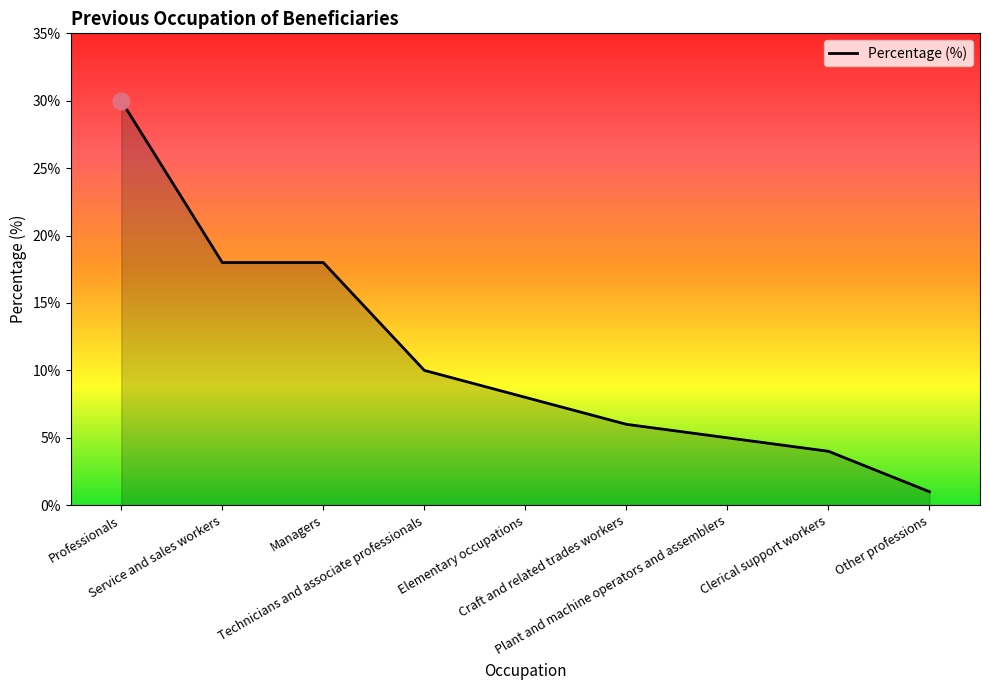

Is it true that the value at Craft and related trades workers is 6?

True